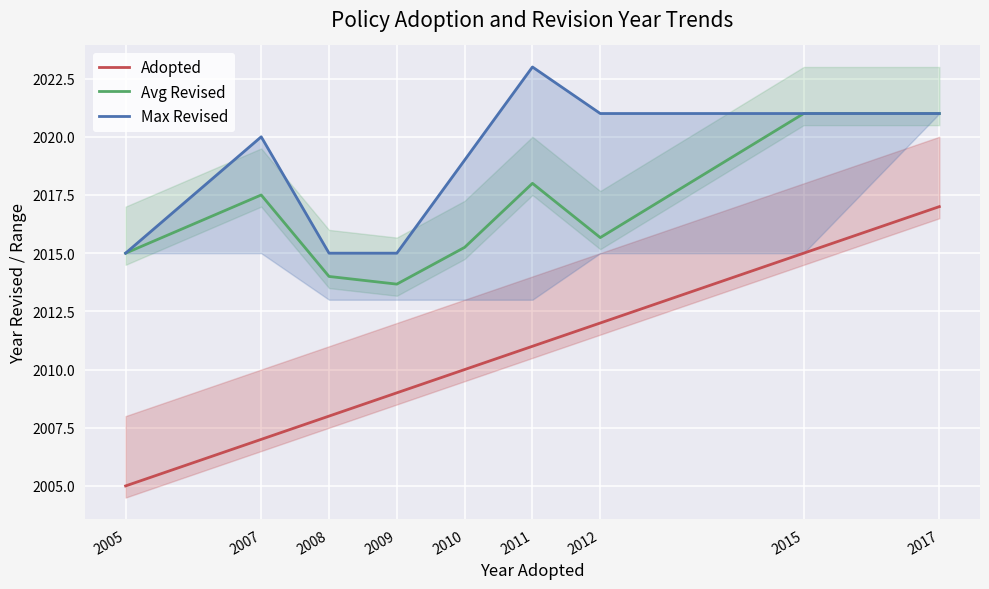

Is it true that Avg Revised equals 2015.2 at 2010?

True